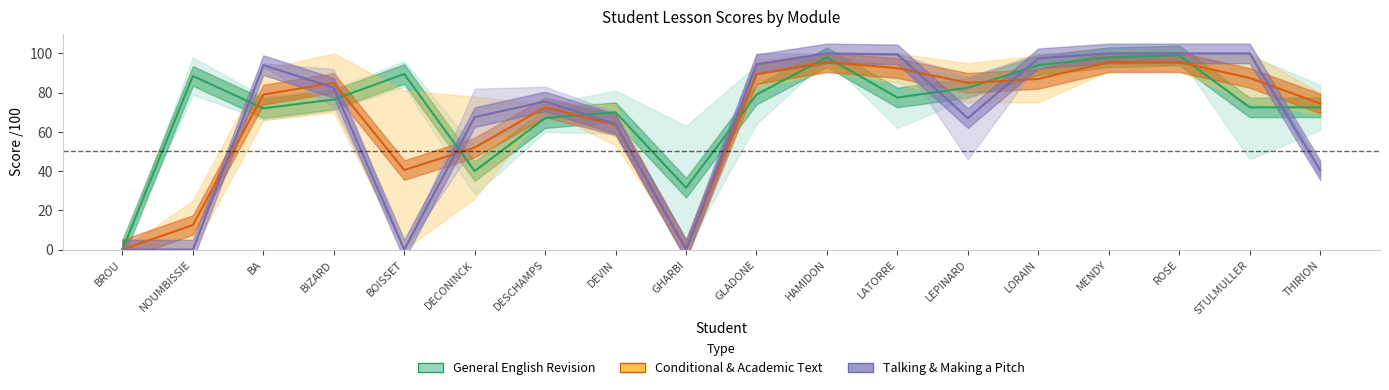

How many data points in Talking about a Text are above 82?

9